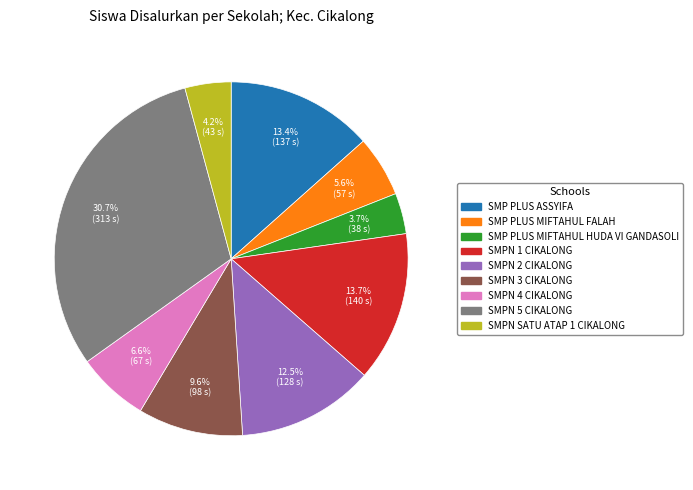

Is there any slice that represents more than half of the pie?

No